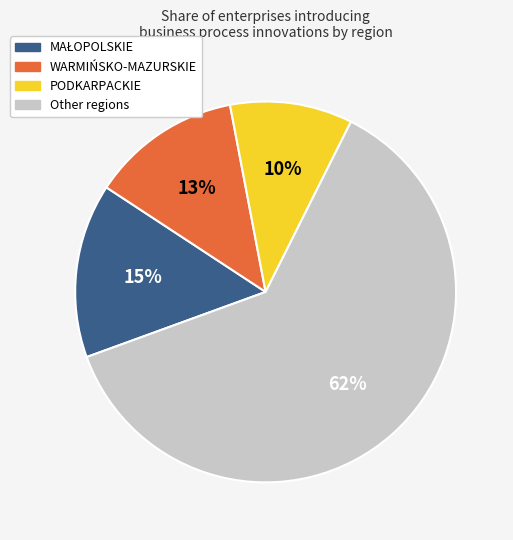

True or false: Other regions accounts for 62% of the total.

True